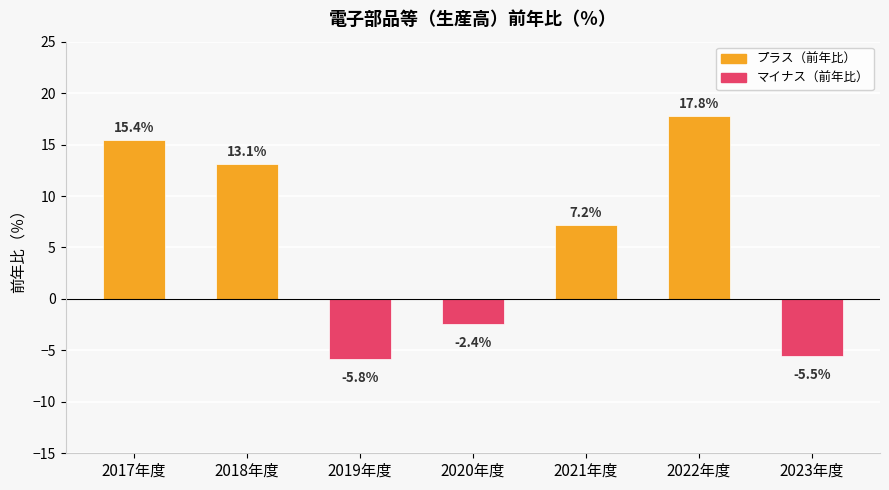

Are the bars grouped side by side (vs. stacked)?

No